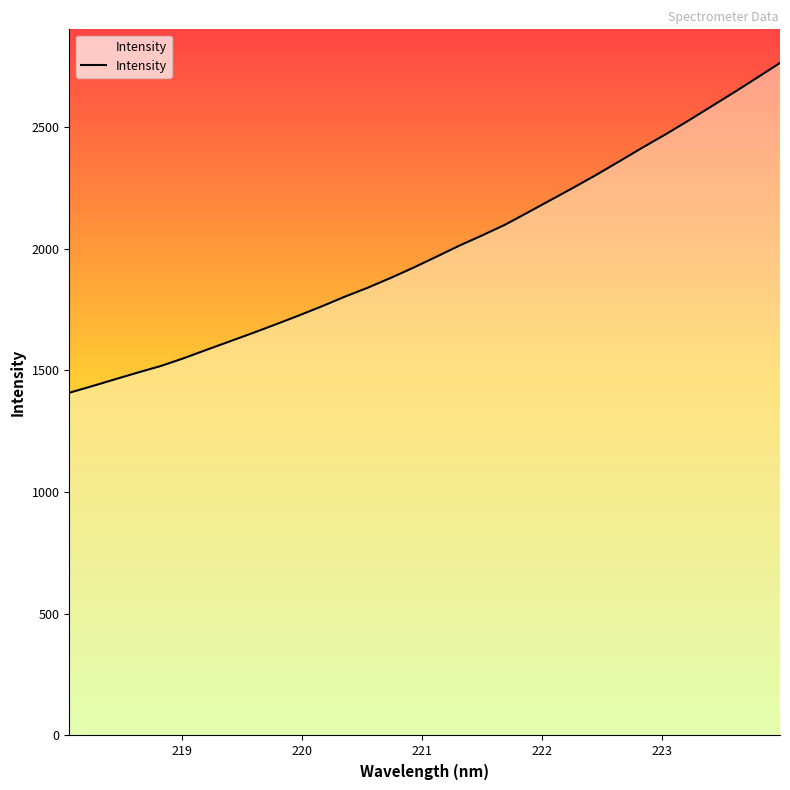

What is the difference between the maximum and minimum values?

1355.0